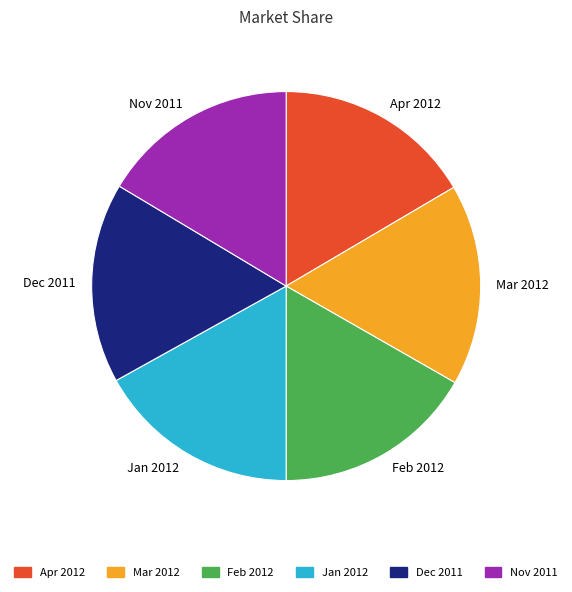

How many slices are in this pie chart?

6